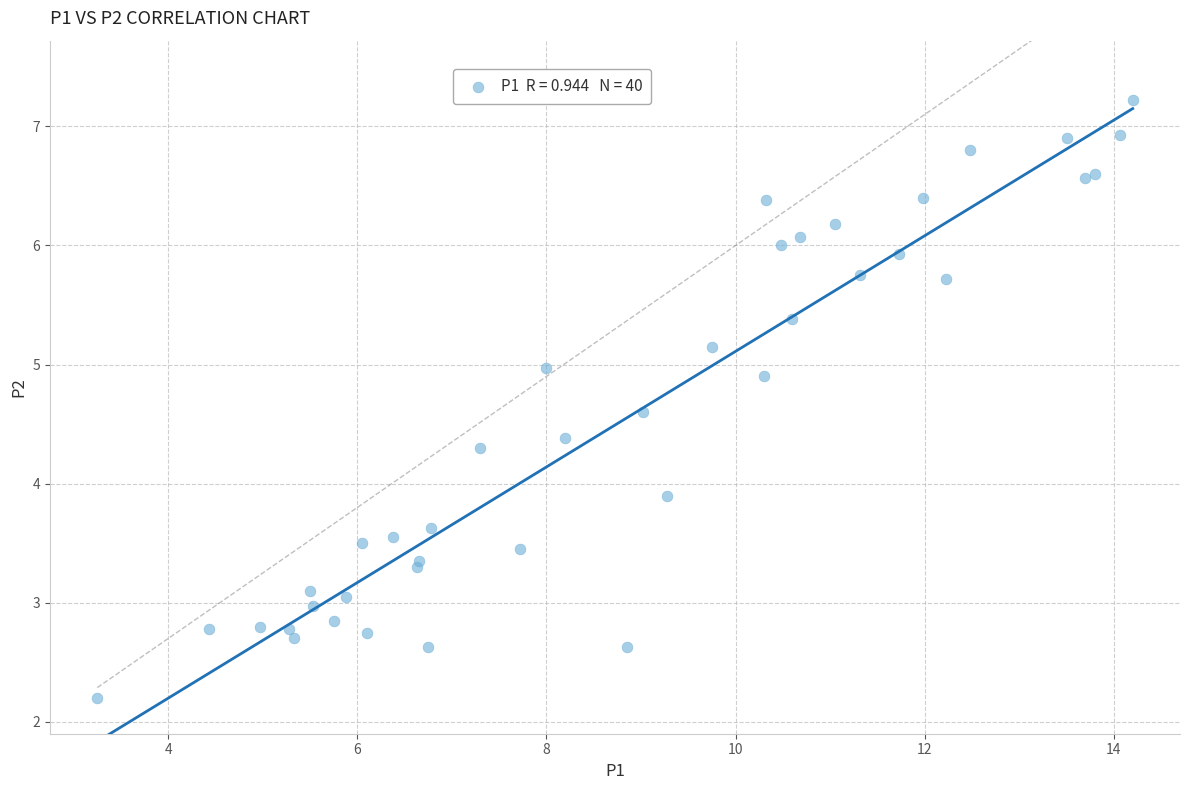

What Y value in the scatter plot is closest to 4?

3.9